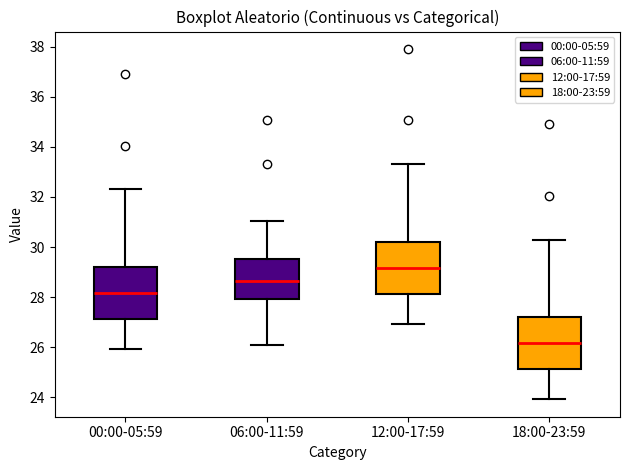

Reading left to right, read every box against the y-axis: the position of its median line, the range the box covers, and the ends of its whiskers. The values are not printed on the chart, so give them approximately, as read against the axis.

00:00-05:59: median 28.2, box 27.2 to 29.2, whiskers 26.0 to 32.4
06:00-11:59: median 28.6, box 28.0 to 29.6, whiskers 26.2 to 31.0
12:00-17:59: median 29.2, box 28.2 to 30.2, whiskers 27.0 to 33.4
18:00-23:59: median 26.2, box 25.2 to 27.2, whiskers 24.0 to 30.4